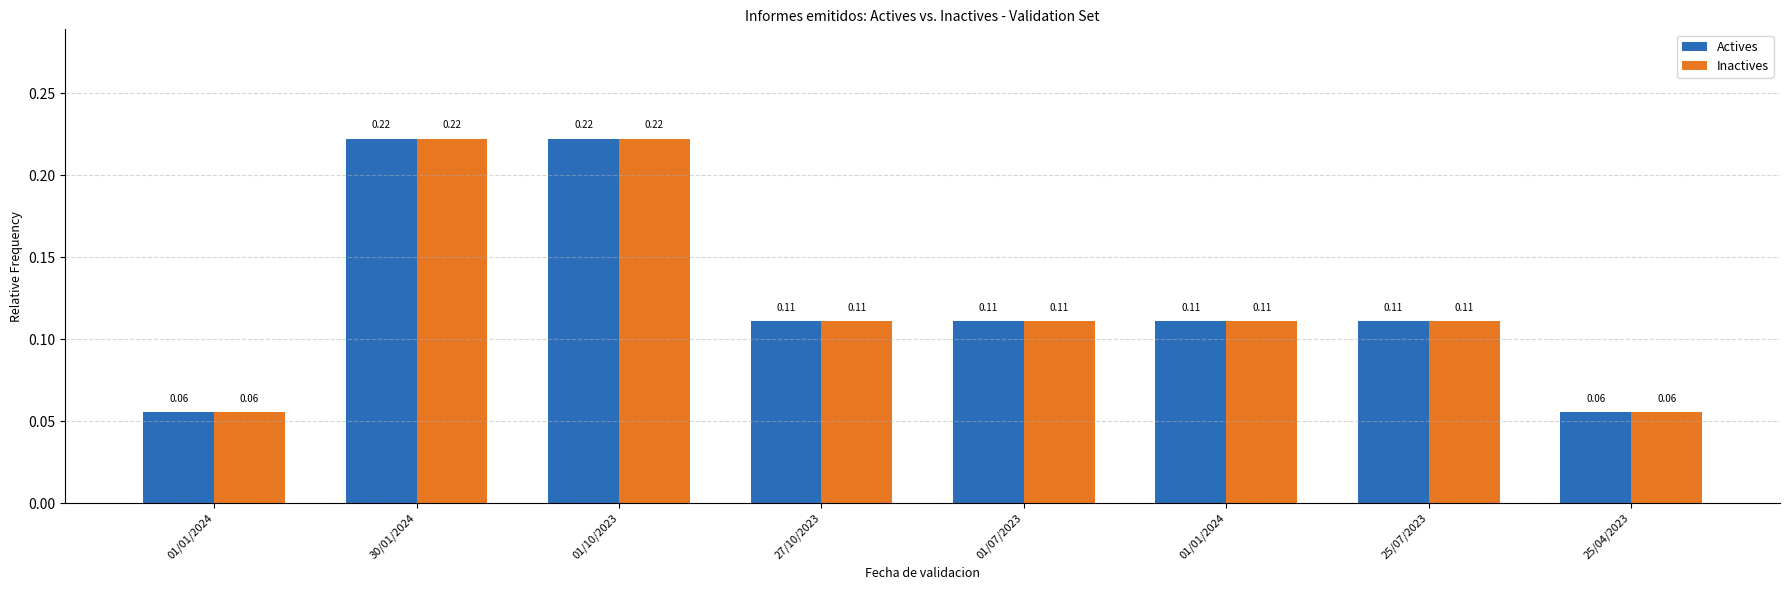

List the labels in order of Inactives value, largest first.

30/01/2024, 01/10/2023, 27/10/2023, 01/07/2023, 01/01/2024, 25/07/2023, 01/01/2024, 25/04/2023